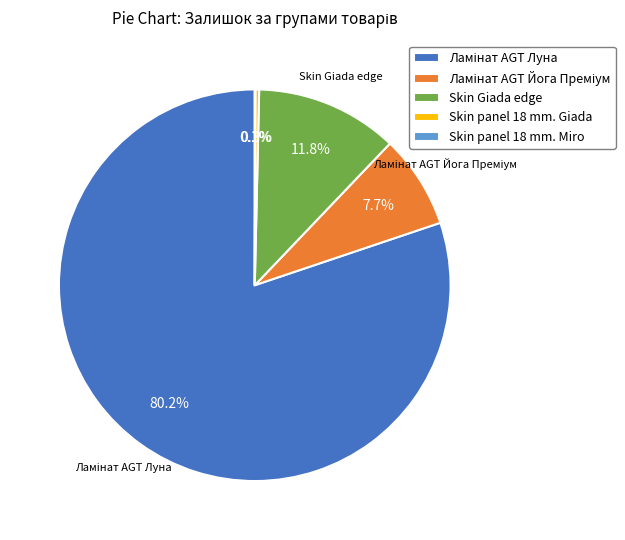

What is the total percentage of Skin Giada edge and Skin panel 18 mm. Giada?

12.1%